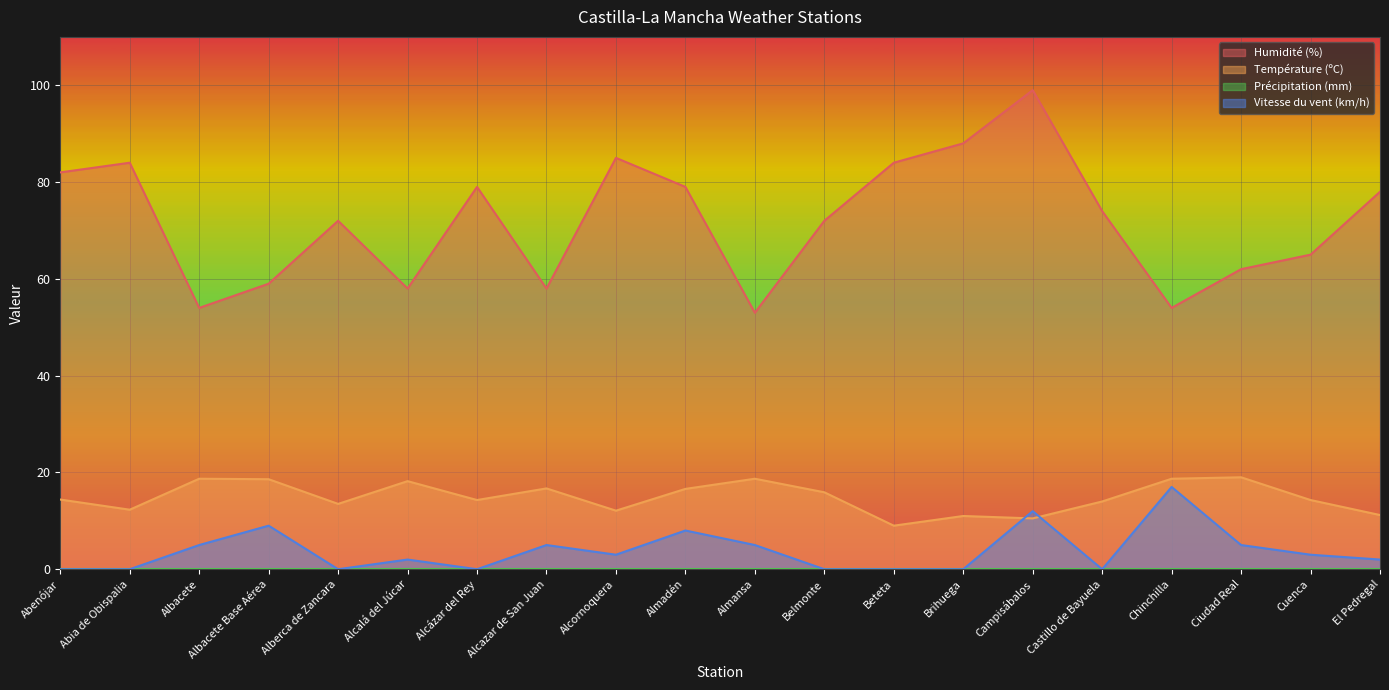

The value of Vitesse du vent (km/h) at Albacete Base Aérea is 9.0. True or false?

True